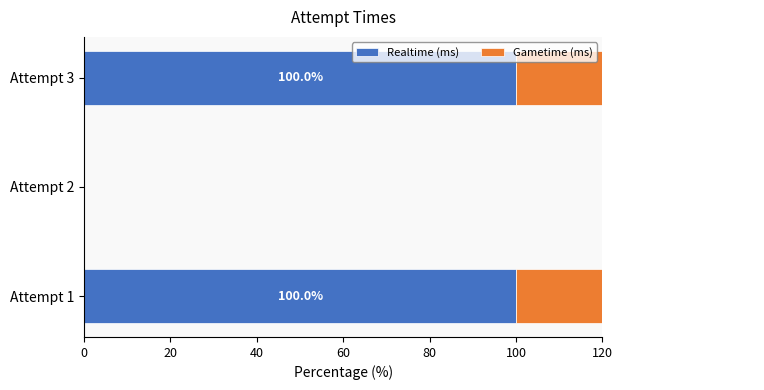

At how many categories does at least one series exceed 75?

2